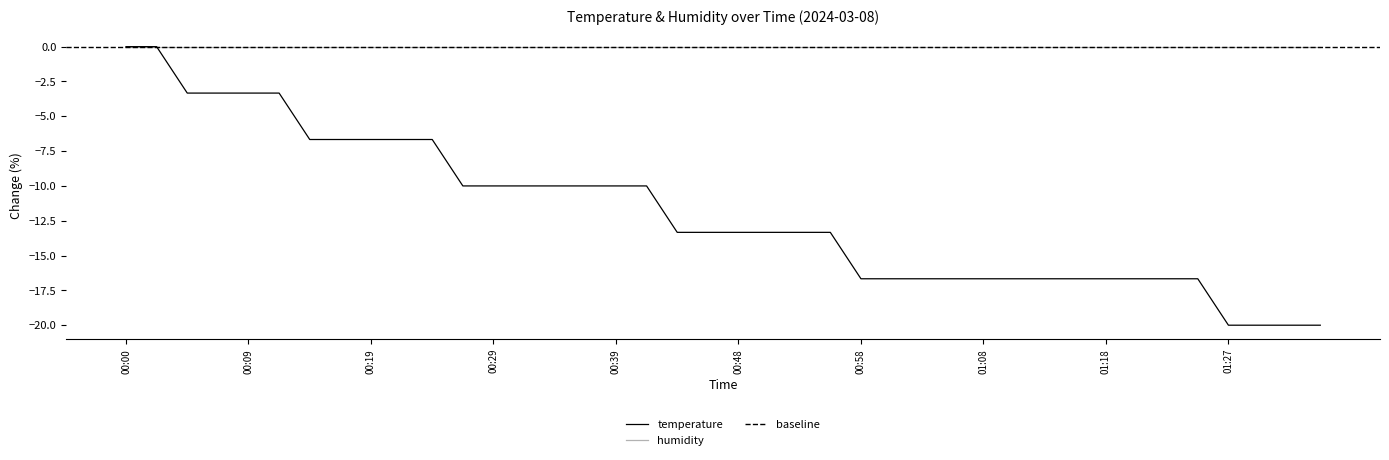

Where does the data first go above -13?

00:00